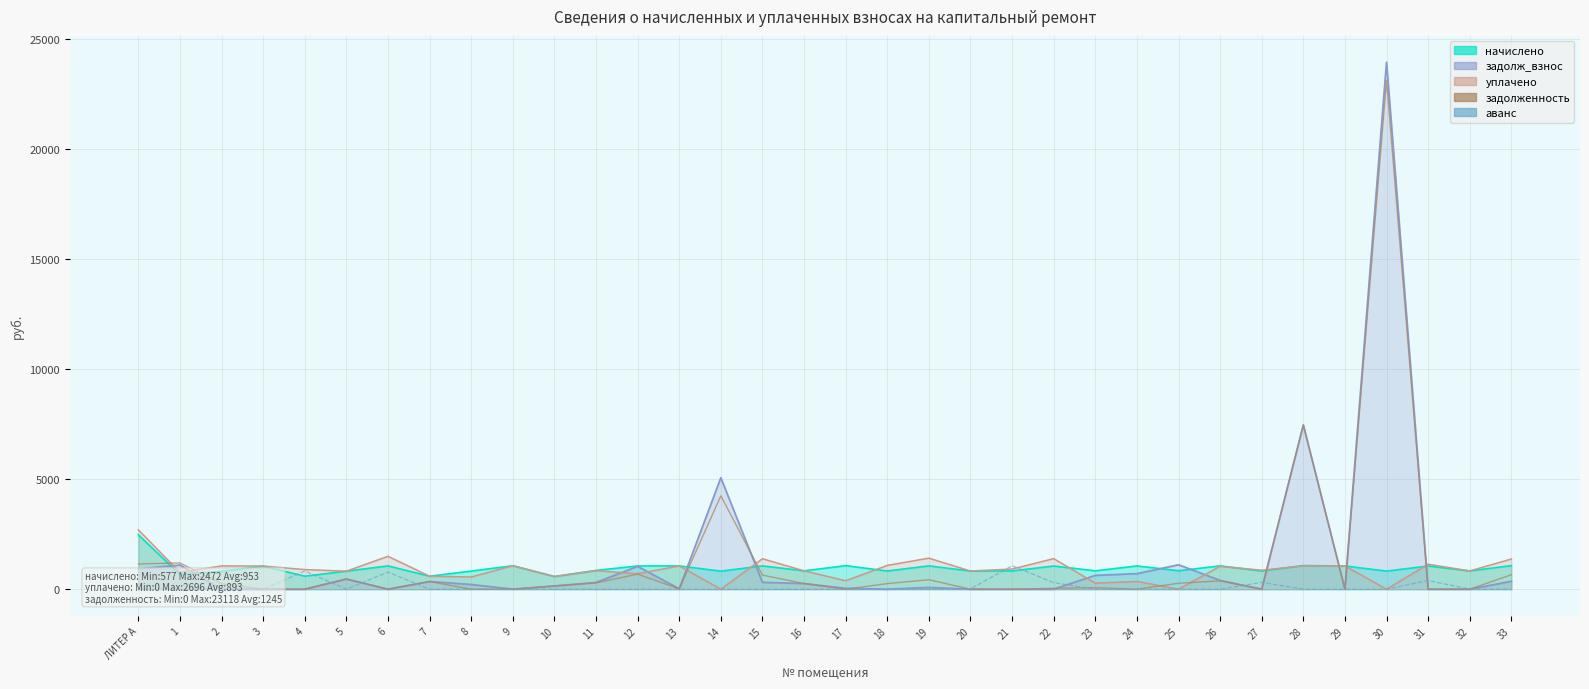

In задолженность, how many points are lower than both neighbors (excluding endpoints)?

6